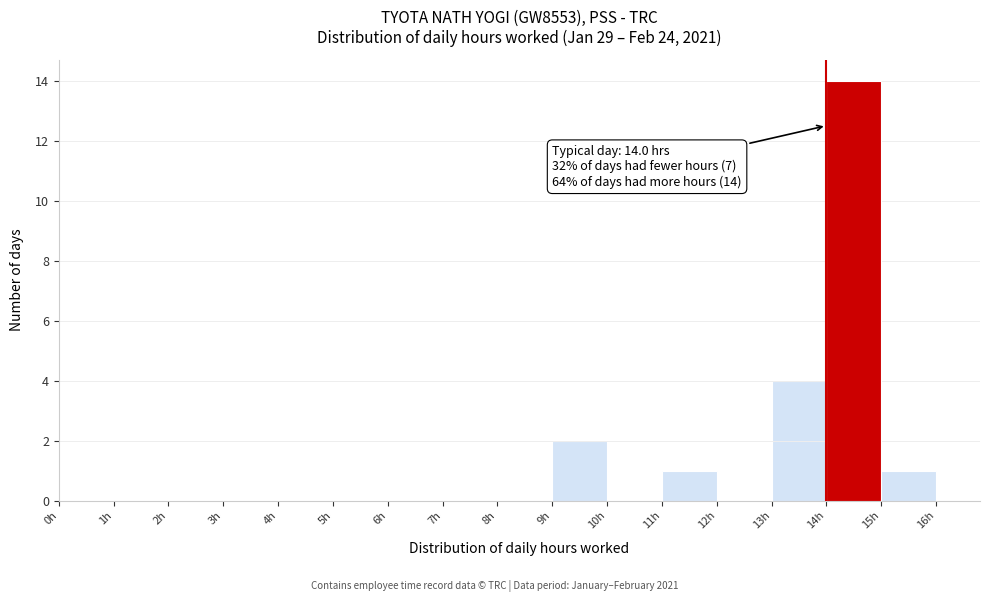

Over which range of the x-axis is the bar tallest?

14 to 15